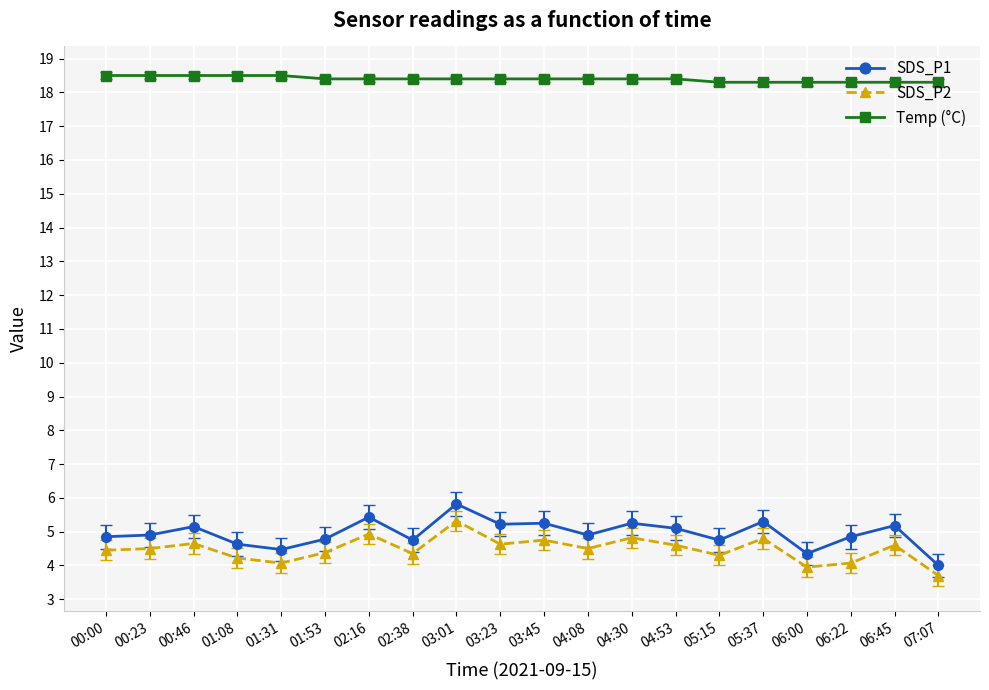

What is the sum of all SDS_P2 values?

89.6